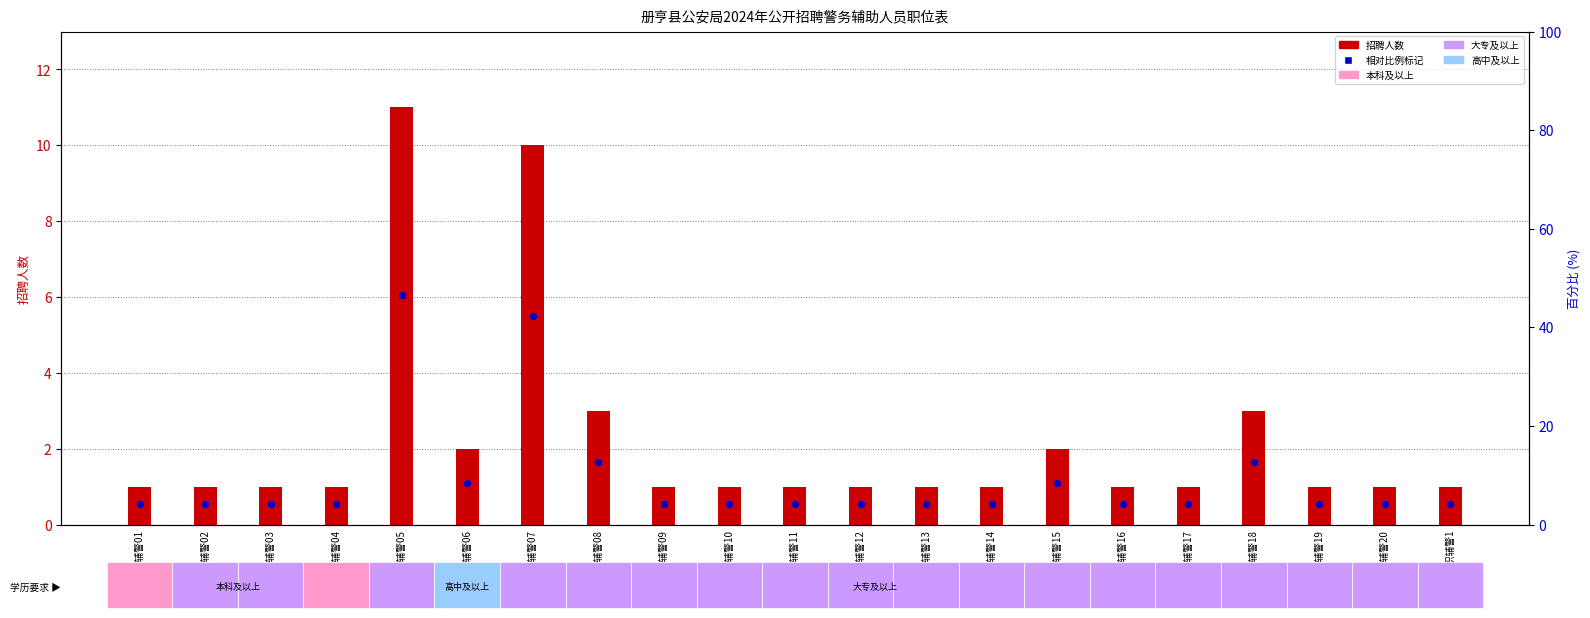

Which series has the widest spread of Y values?

招聘人数